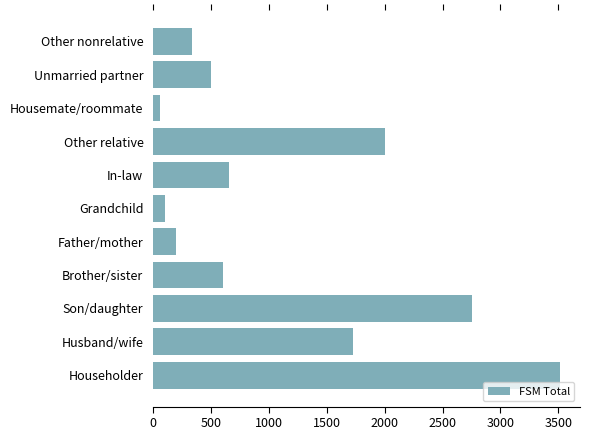

What is the difference between the values at Grandchild and Other relative?

1898